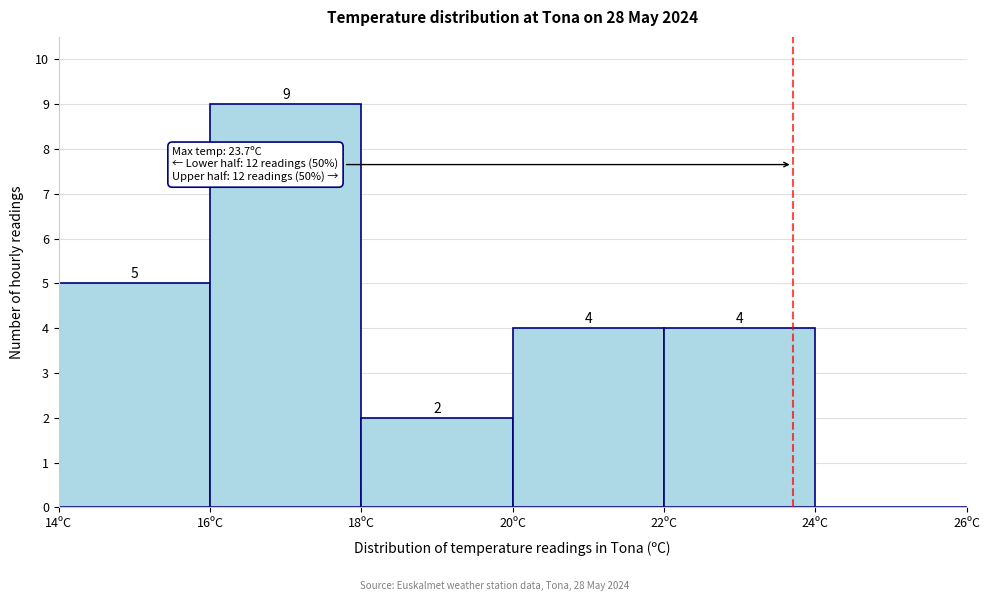

Over which range of the x-axis is the bar tallest?

16 to 18